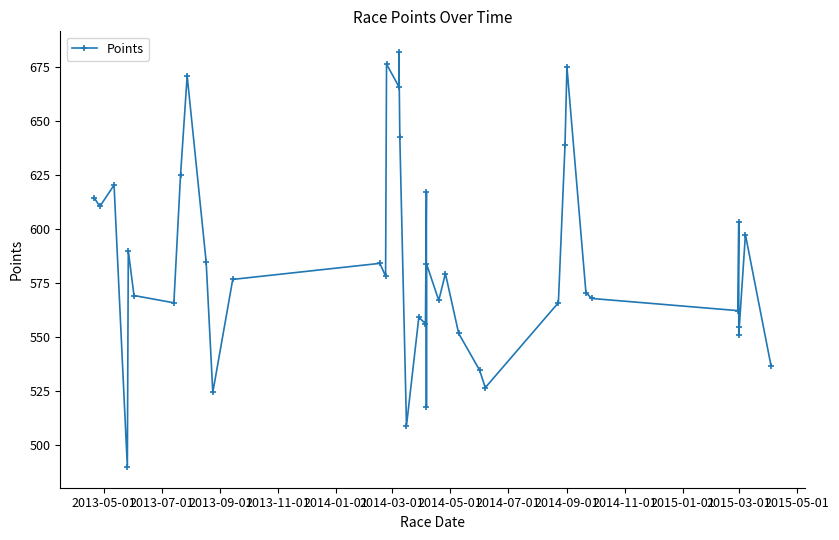

What is the value of the 29th point from the left?

526.6